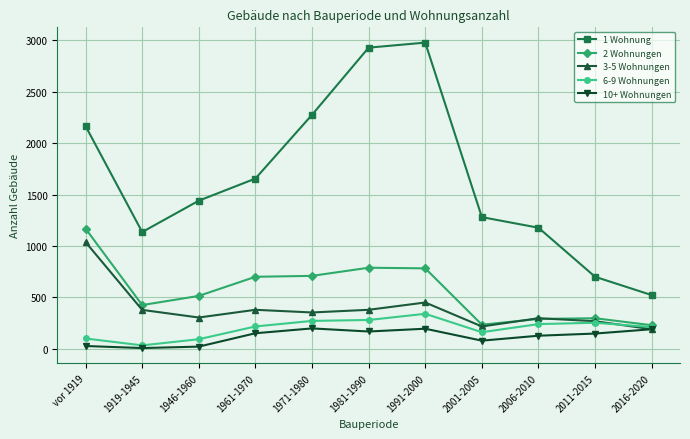

What is the greatest value displayed?

2977